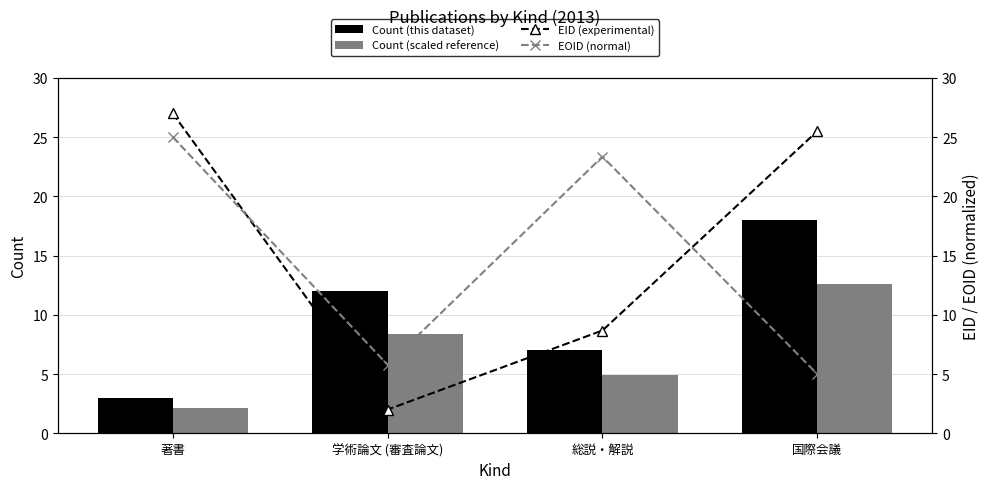

Is the value of EOID (normal) at 総説・解説 greater than the value of Count (scaled reference) at 著書?

Yes